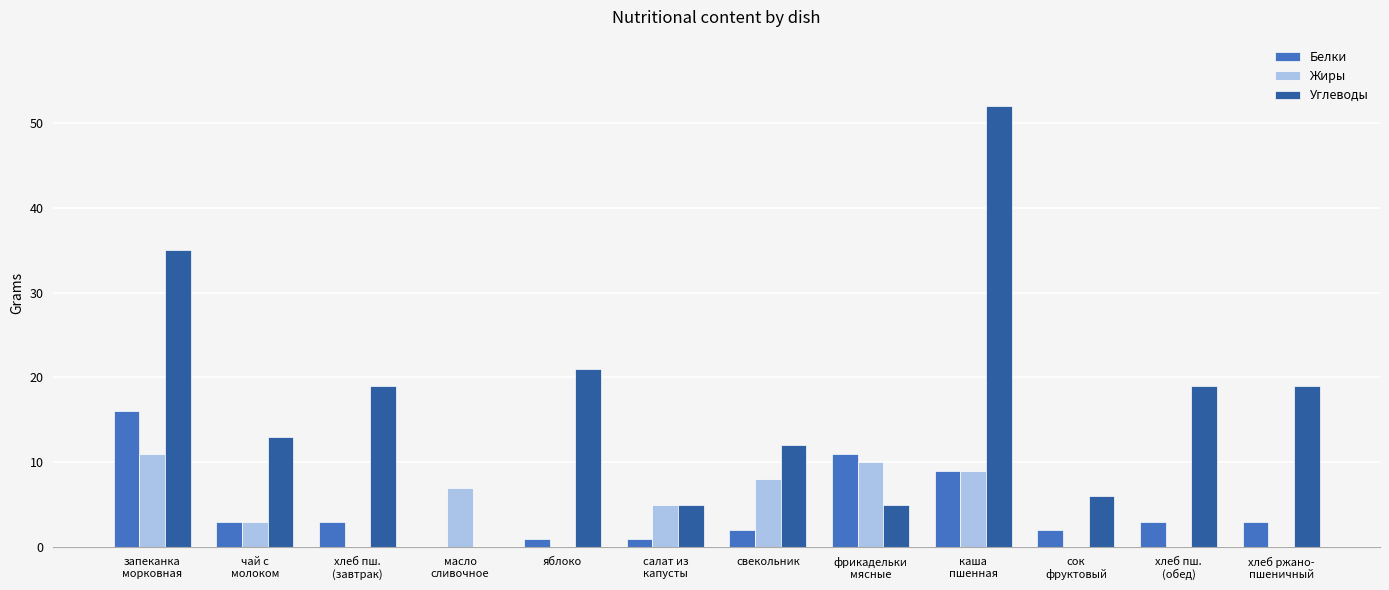

Which category has the highest value in the Углеводы series?

каша
пшенная